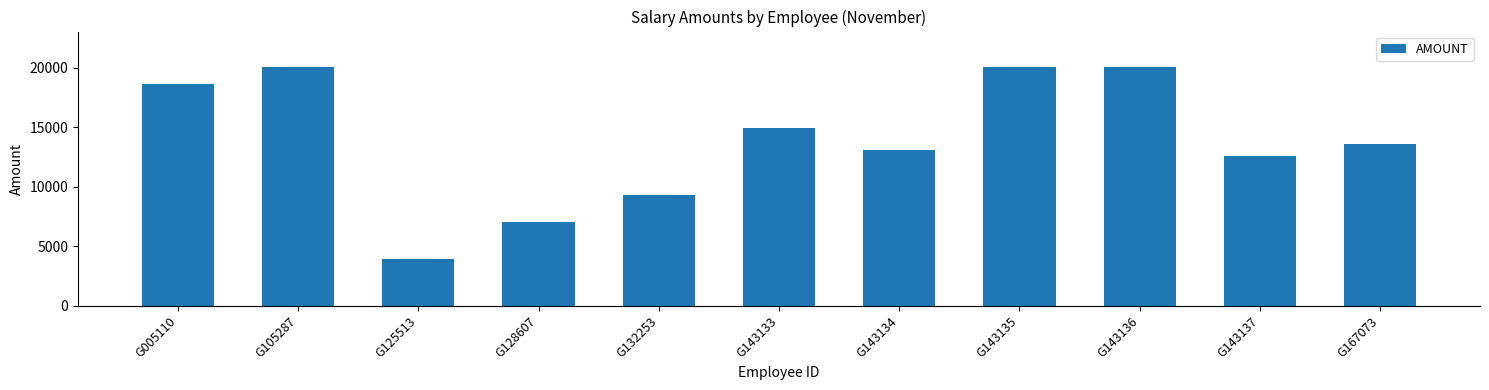

Count the number of data series in this chart.

1